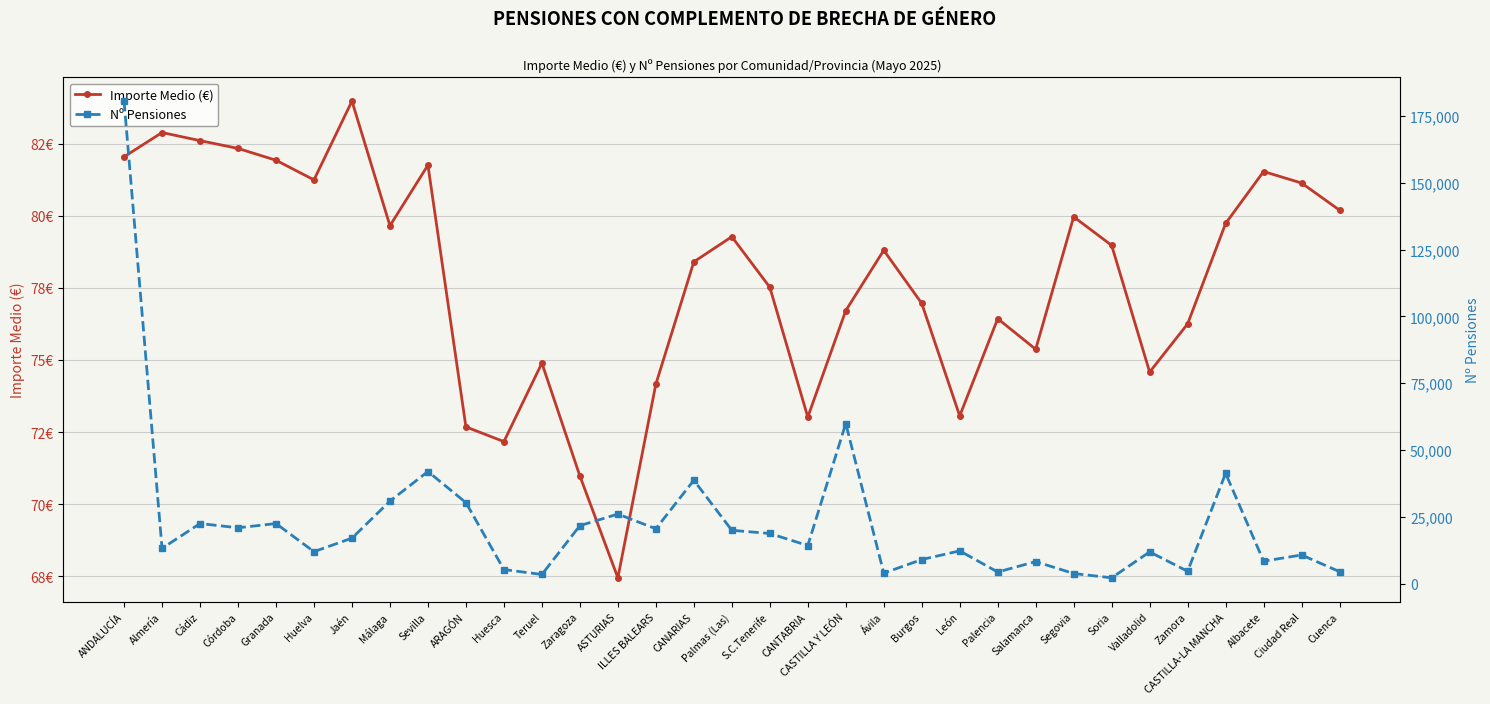

At which label is Importe Medio (€) closest to 75?

Teruel